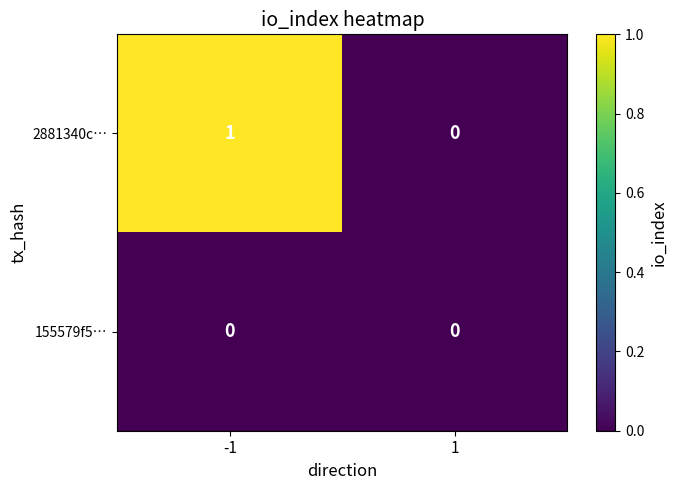

Is it true that 2881340c… equals 2 at -1?

False